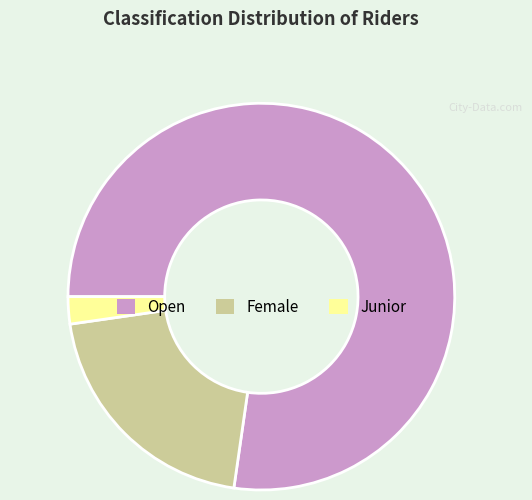

How many slices are in this pie chart?

3